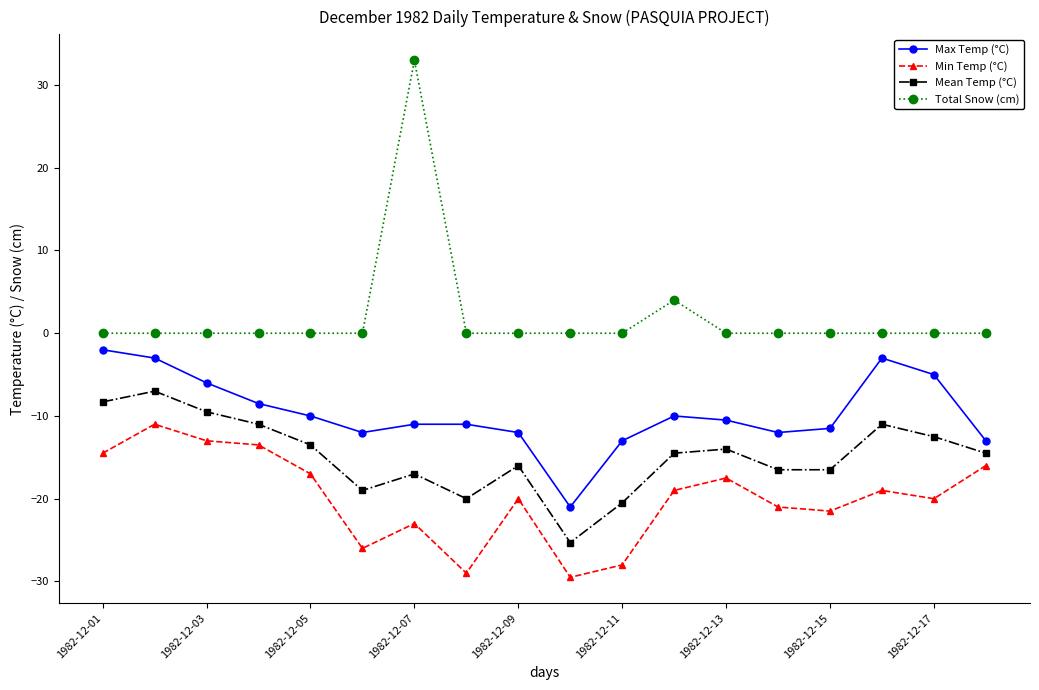

Count the number of data series in this chart.

4